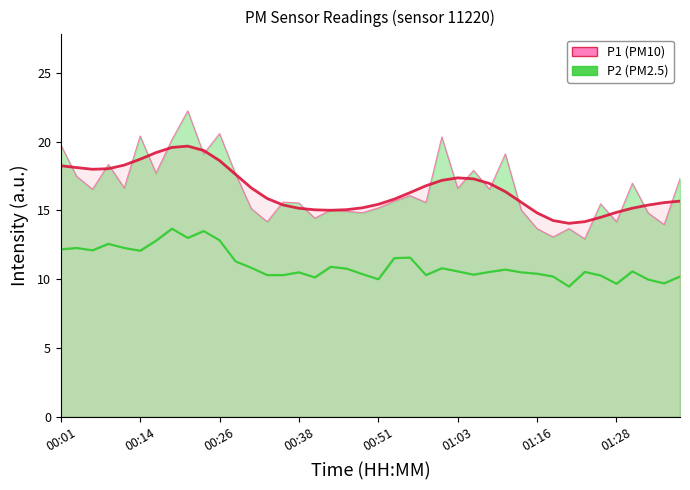

The P2 series shows 6.0 at 36. True or false?

False